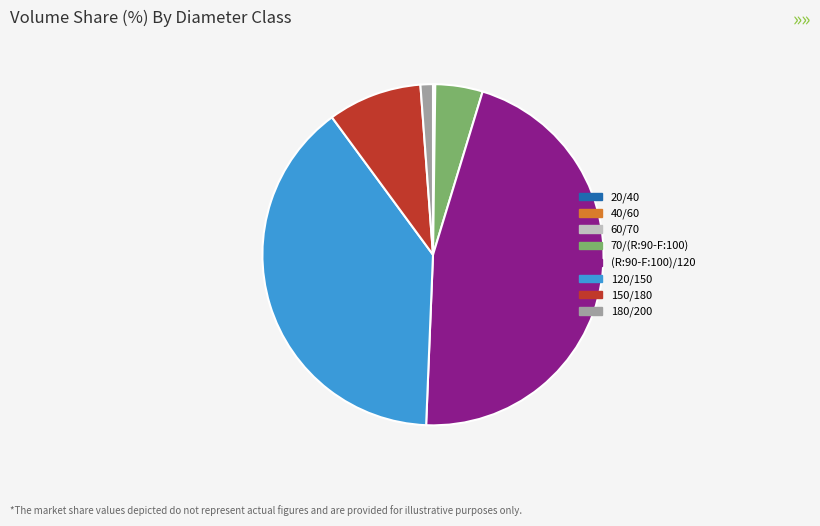

Do 70/(R:90-F:100) and 120/150 together represent more than half of the pie?

No